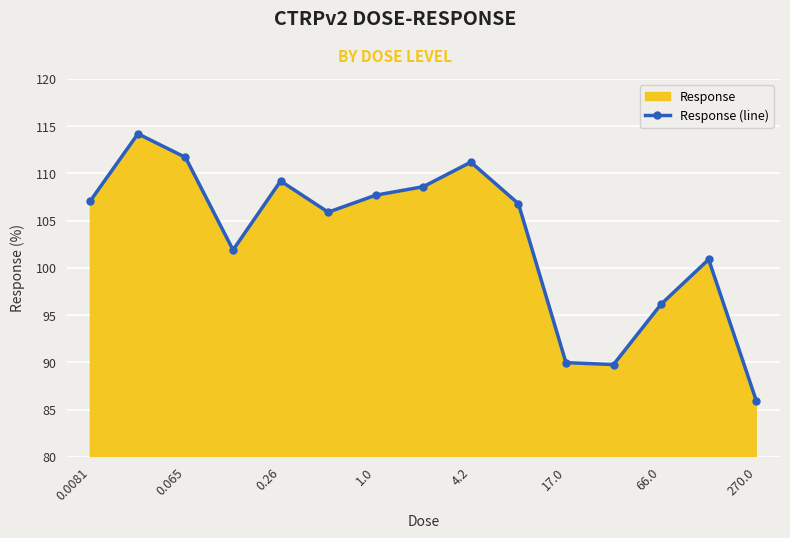

What value does the data have at 0.065?

111.7